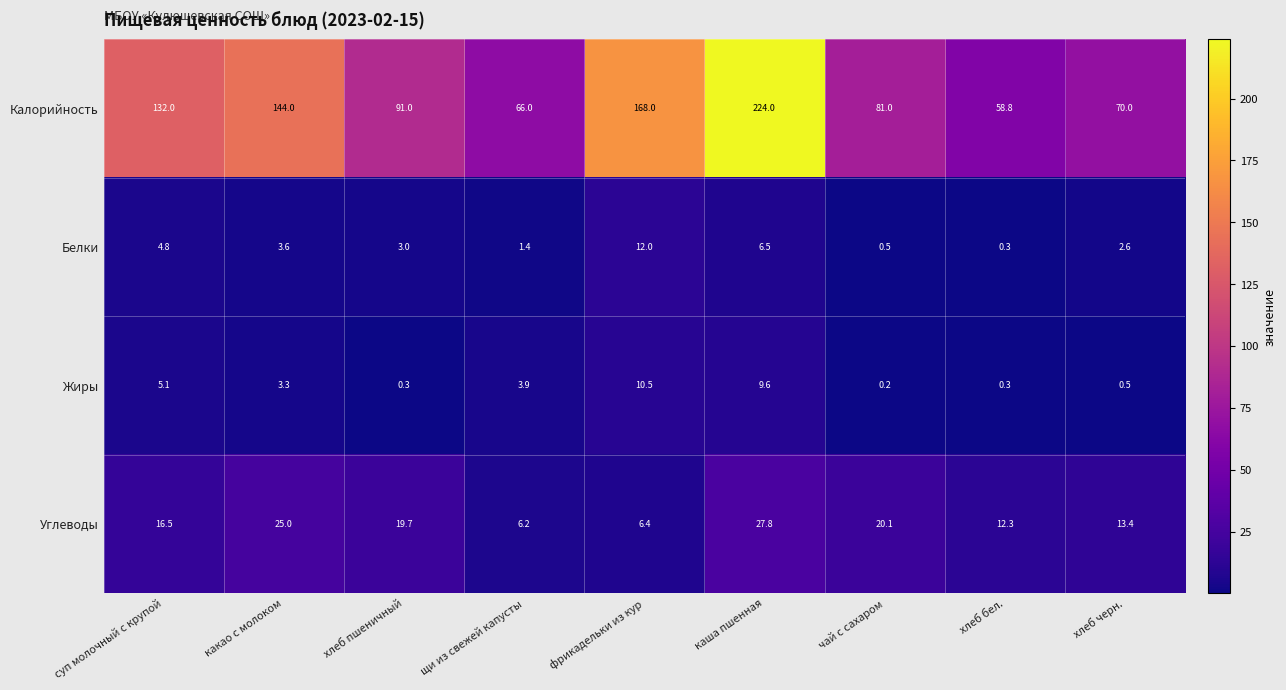

What is the sum of all Углеводы values?

147.4